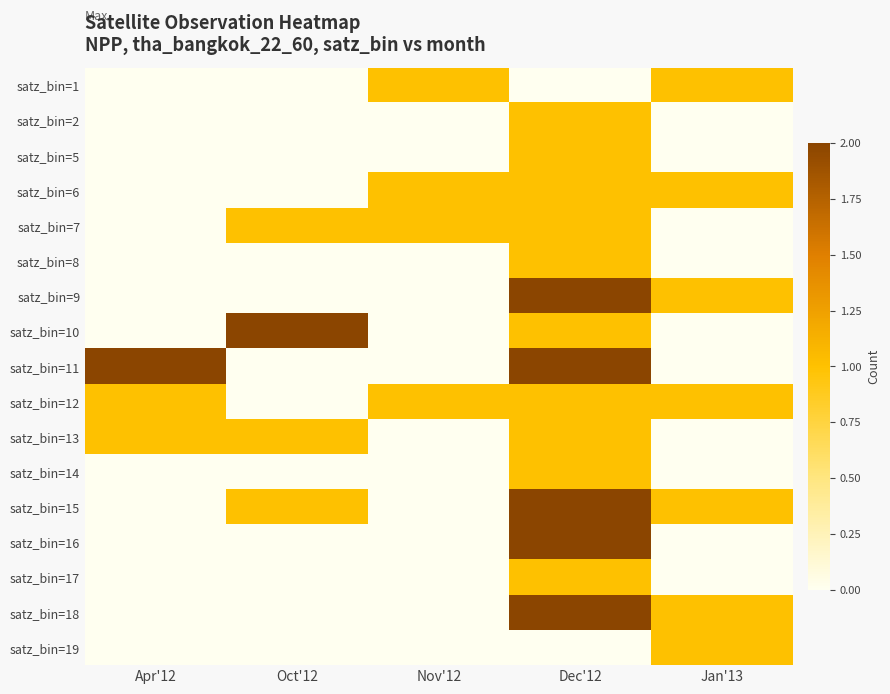

Count the number of categories in the chart.

5